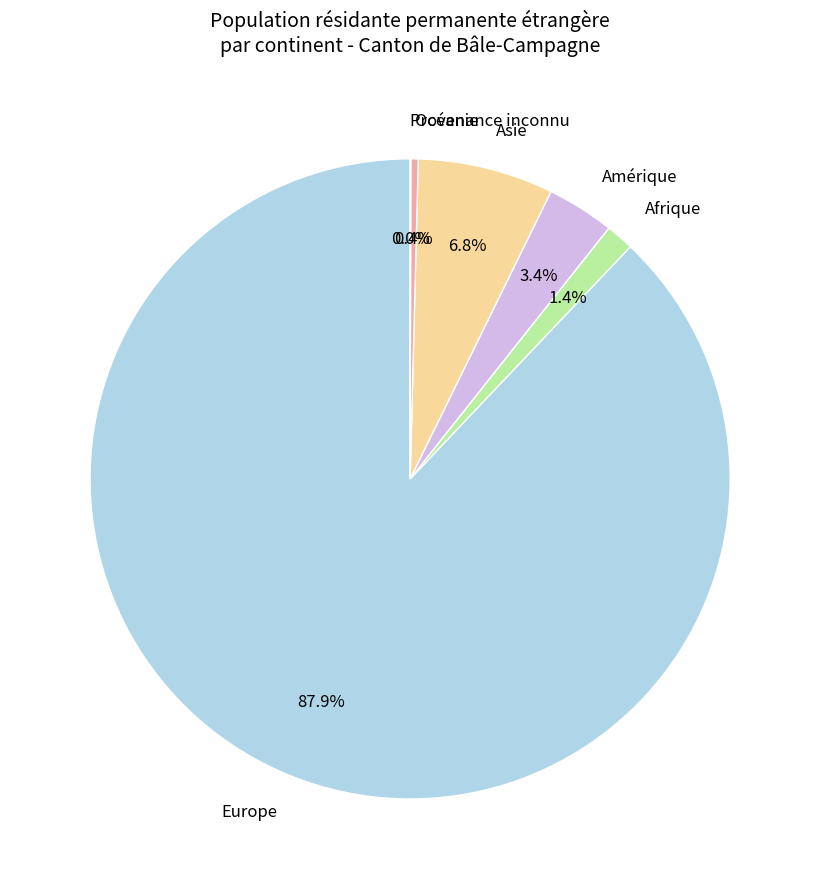

Do Europe and Amérique together represent more than half of the pie?

Yes